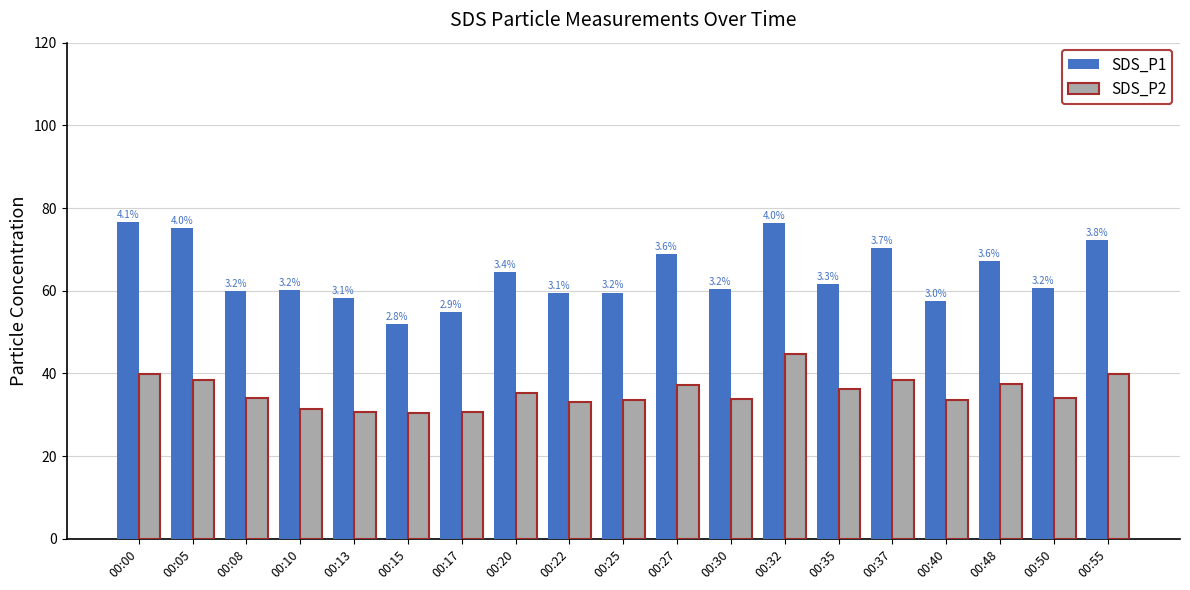

Reading right to left, extract all data points from this chart.

SDS_P1: 00:55=72.3	00:50=60.6	00:48=67.2	00:40=57.5	00:37=70.3	00:35=61.6	00:32=76.5	00:30=60.5	00:27=68.8	00:25=59.6	00:22=59.4	00:20=64.6	00:17=54.8	00:15=52.0	00:13=58.3	00:10=60.1	00:08=59.9	00:05=75.2	00:00=76.6
SDS_P2: 00:55=39.9	00:50=34.0	00:48=37.5	00:40=33.5	00:37=38.5	00:35=36.2	00:32=44.7	00:30=33.7	00:27=37.3	00:25=33.5	00:22=33.2	00:20=35.3	00:17=30.6	00:15=30.4	00:13=30.7	00:10=31.5	00:08=34.2	00:05=38.5	00:00=40.0